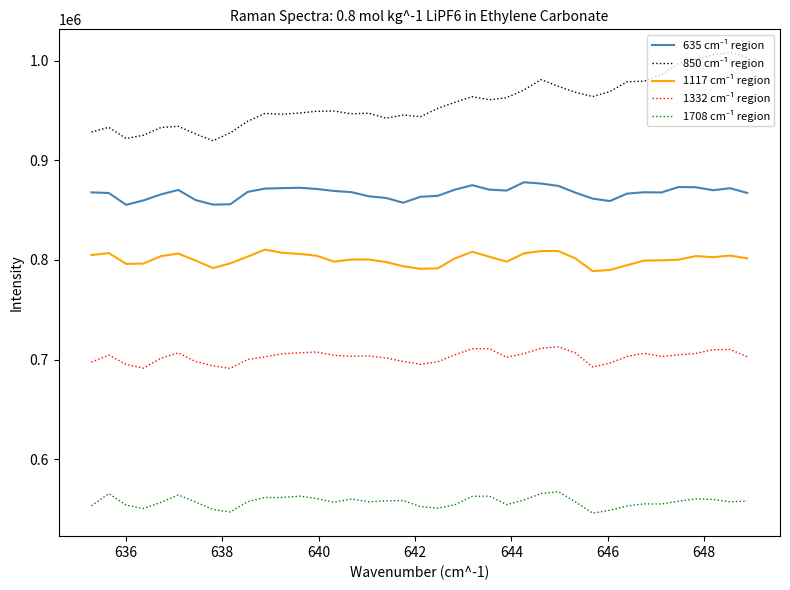

What is the minimum value shown in the chart?

546021.4